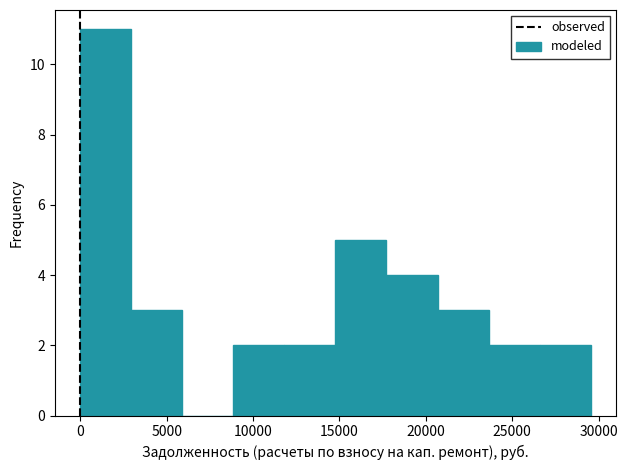

How tall is the bar that spans 0 to 3000 on the x-axis? Neither the bar edges nor the heights are printed on the chart, so give them approximately, as read against the axes.

11